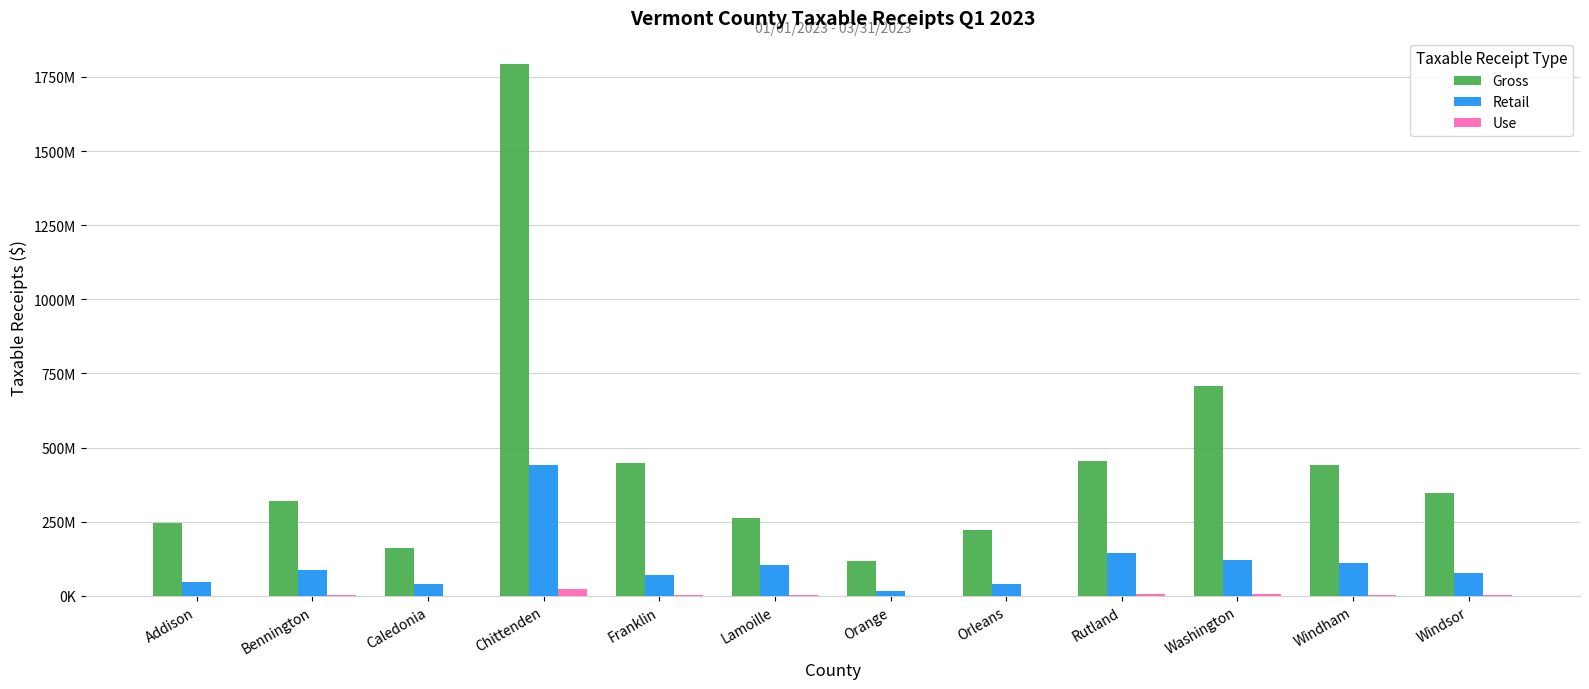

Are the bars horizontal?

No